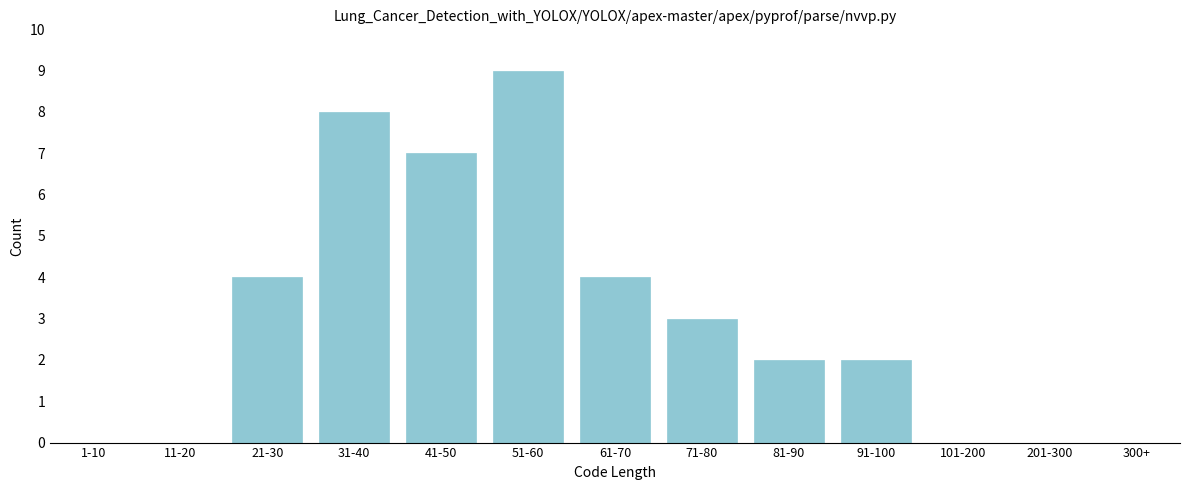

Reading right to left, what are all the values shown in this chart?

300+=0	201-300=0	101-200=0	91-100=2	81-90=2	71-80=3	61-70=4	51-60=9	41-50=7	31-40=8	21-30=4	11-20=0	1-10=0